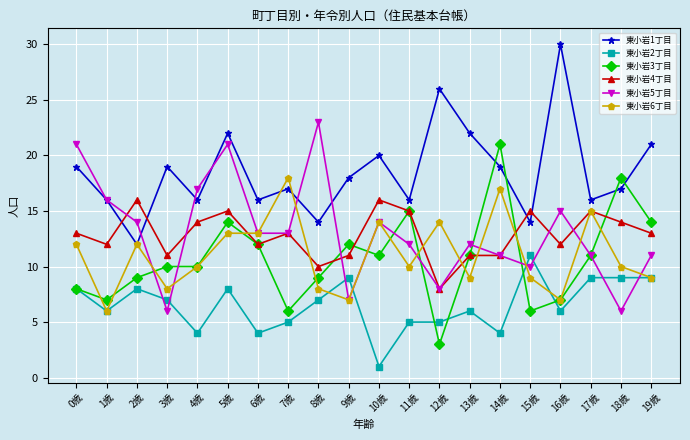

Reading right to left, transcribe all the data shown in this chart.

東小岩1丁目: 19歳=21	18歳=17	17歳=16	16歳=30	15歳=14	14歳=19	13歳=22	12歳=26	11歳=16	10歳=20	9歳=18	8歳=14	7歳=17	6歳=16	5歳=22	4歳=16	3歳=19	2歳=12	1歳=16	0歳=19
東小岩2丁目: 19歳=9	18歳=9	17歳=9	16歳=6	15歳=11	14歳=4	13歳=6	12歳=5	11歳=5	10歳=1	9歳=9	8歳=7	7歳=5	6歳=4	5歳=8	4歳=4	3歳=7	2歳=8	1歳=6	0歳=8
東小岩3丁目: 19歳=14	18歳=18	17歳=11	16歳=7	15歳=6	14歳=21	13歳=11	12歳=3	11歳=15	10歳=11	9歳=12	8歳=9	7歳=6	6歳=12	5歳=14	4歳=10	3歳=10	2歳=9	1歳=7	0歳=8
東小岩4丁目: 19歳=13	18歳=14	17歳=15	16歳=12	15歳=15	14歳=11	13歳=11	12歳=8	11歳=15	10歳=16	9歳=11	8歳=10	7歳=13	6歳=12	5歳=15	4歳=14	3歳=11	2歳=16	1歳=12	0歳=13
東小岩5丁目: 19歳=11	18歳=6	17歳=11	16歳=15	15歳=10	14歳=11	13歳=12	12歳=8	11歳=12	10歳=14	9歳=7	8歳=23	7歳=13	6歳=13	5歳=21	4歳=17	3歳=6	2歳=14	1歳=16	0歳=21
東小岩6丁目: 19歳=9	18歳=10	17歳=15	16歳=7	15歳=9	14歳=17	13歳=9	12歳=14	11歳=10	10歳=14	9歳=7	8歳=8	7歳=18	6歳=13	5歳=13	4歳=10	3歳=8	2歳=12	1歳=6	0歳=12